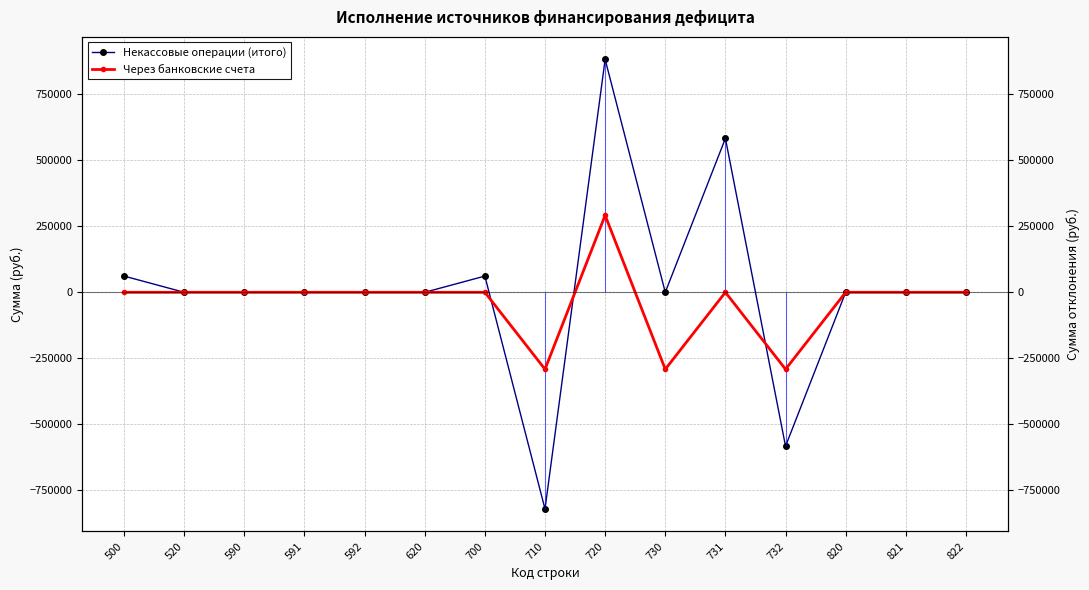

Which series ends up on top after the final intersection of Некассовые операции (итого) and Через банковские счета?

Через банковские счета